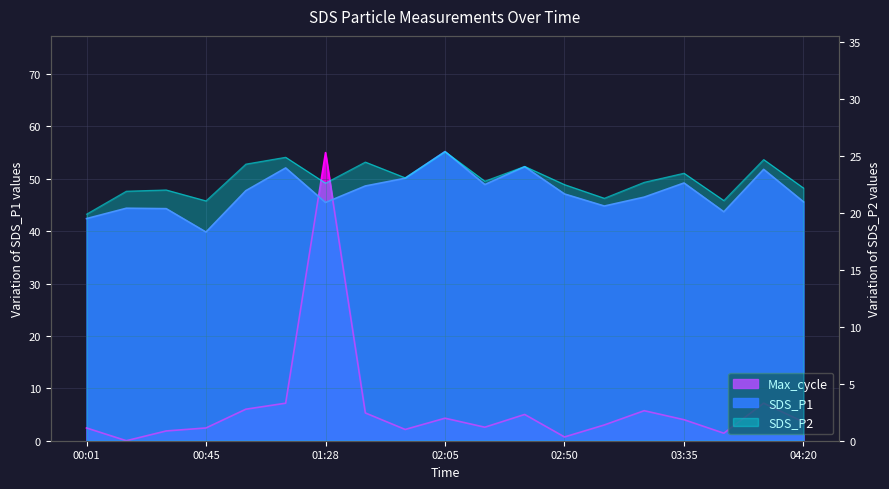

The value of SDS_P2 at 03:35 is 23.5. True or false?

True